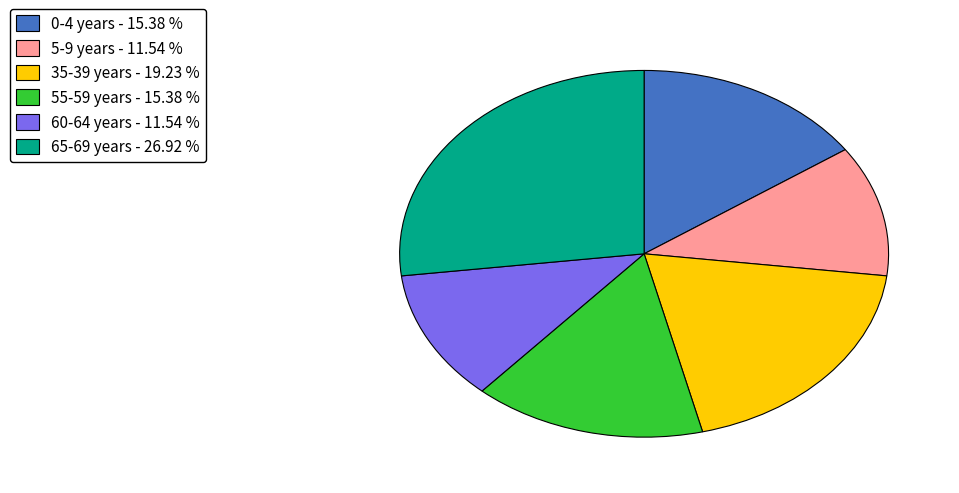

Does 65-69 years - 26.92 % account for over 50% of the chart?

No